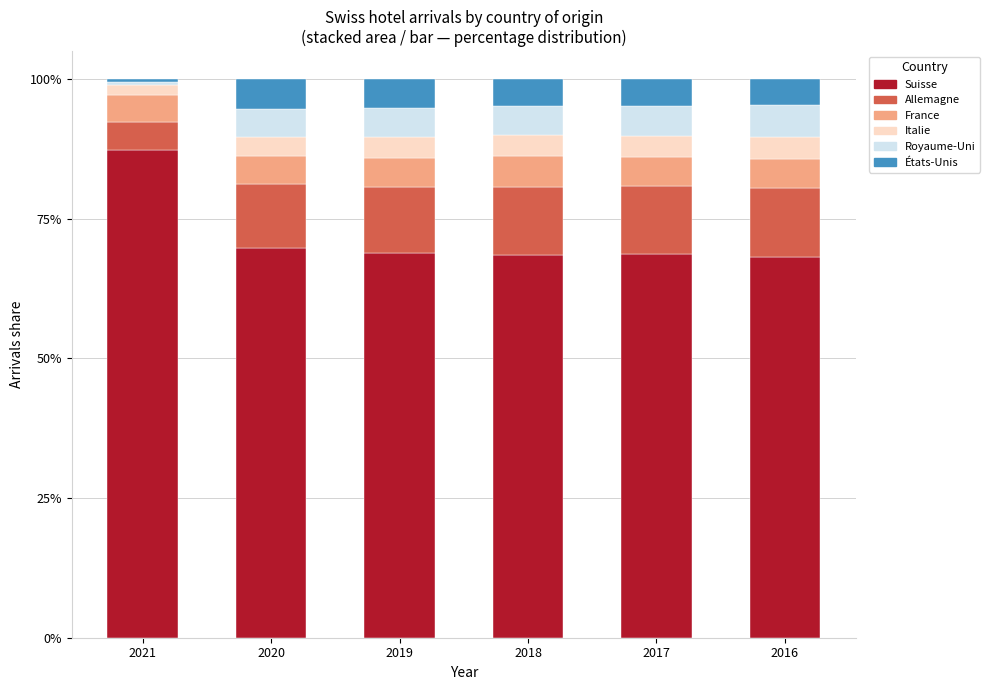

What is the average value of the Suisse series?

71.9